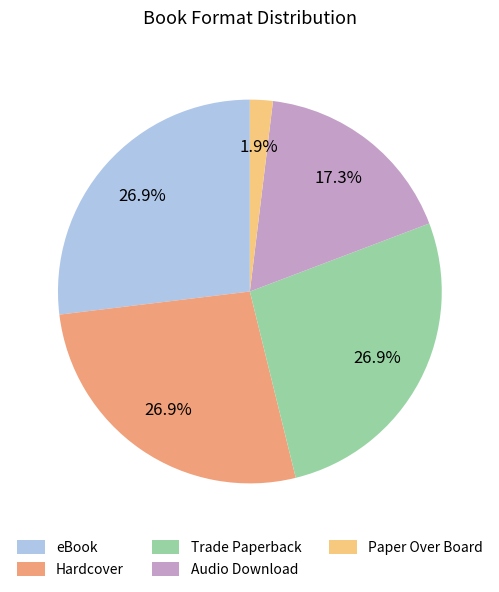

Is it true that eBook is 27% of the pie?

True